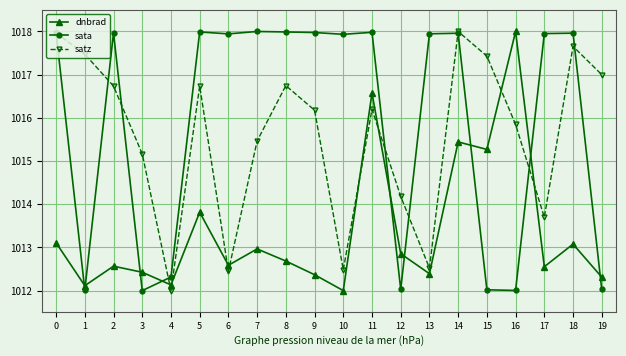

What is the total value across all series at 19?

3041.3